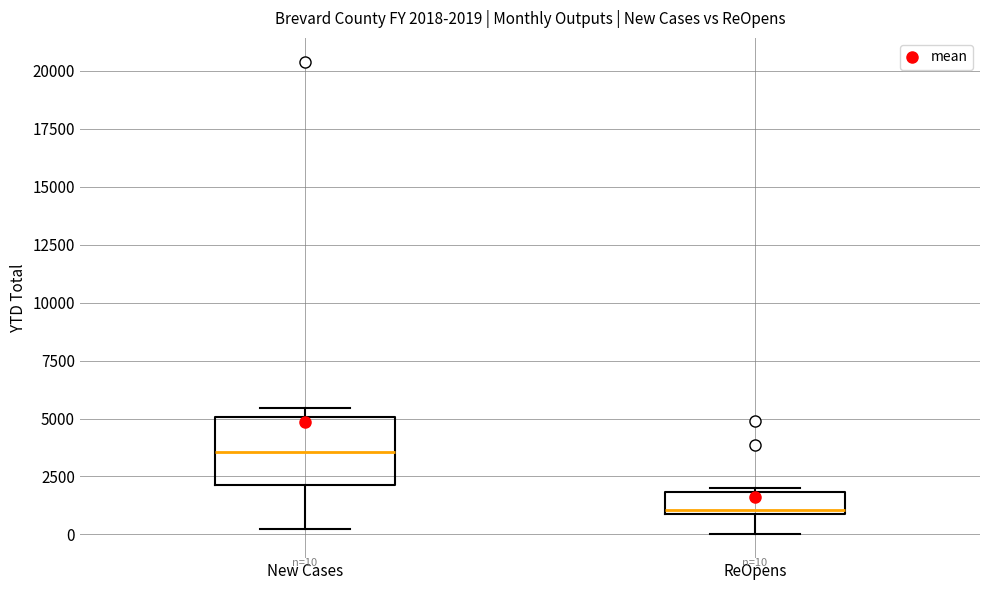

Which box has the lowest median line?

ReOpens